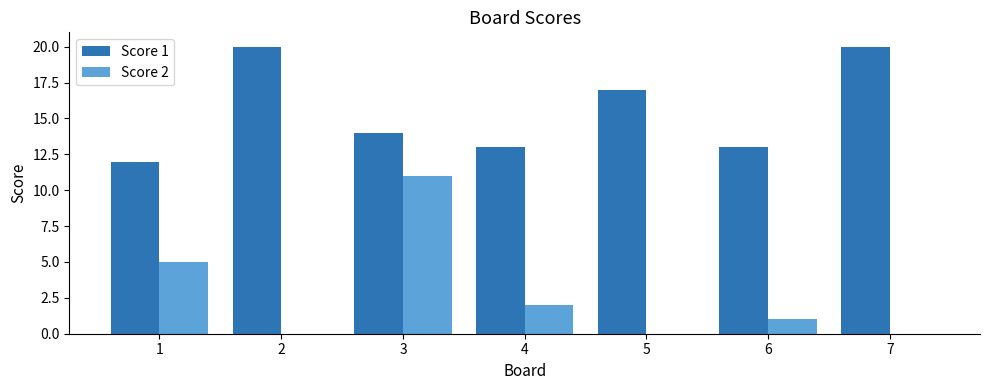

What are all the series names shown in the legend?

Score 1, Score 2